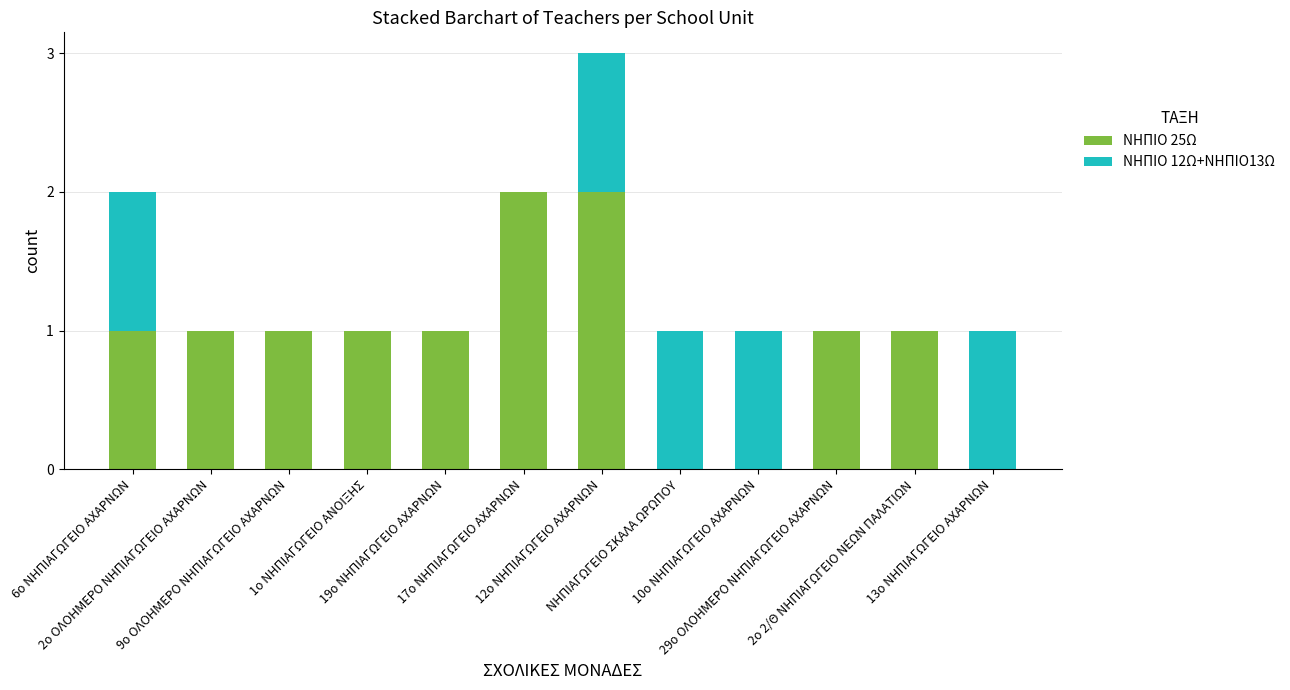

What is the sum of all ΝΗΠΙΟ 25Ω values?

11